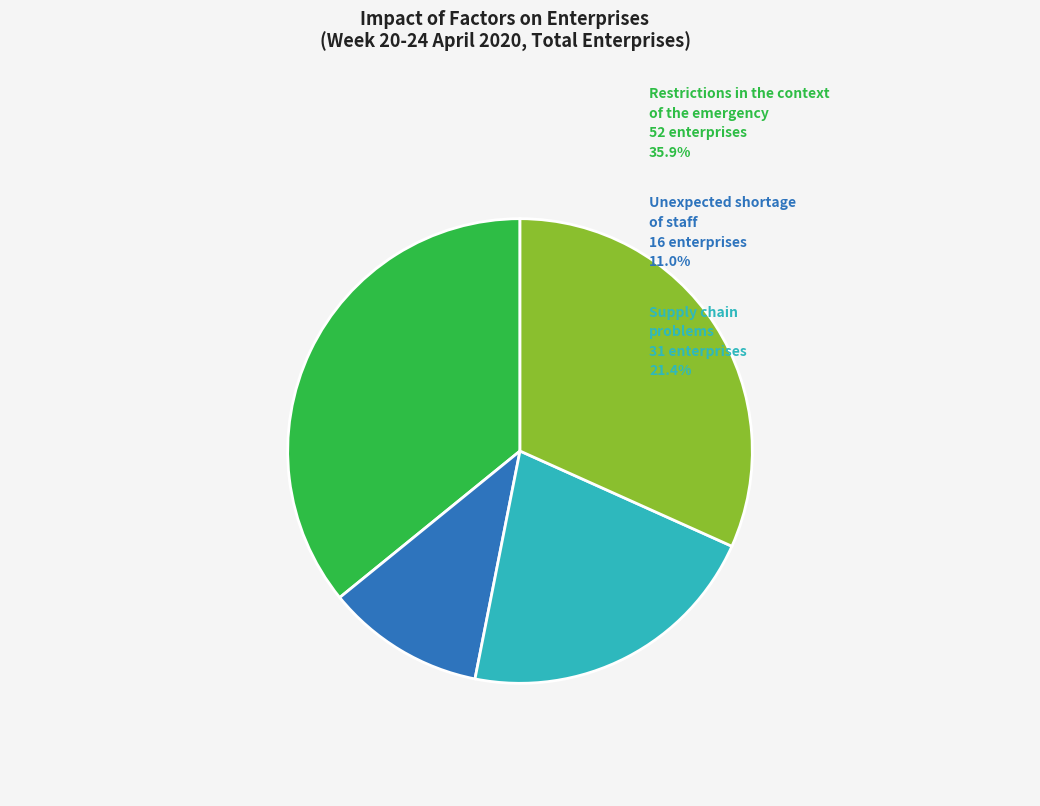

Is there any slice that represents more than half of the pie?

No